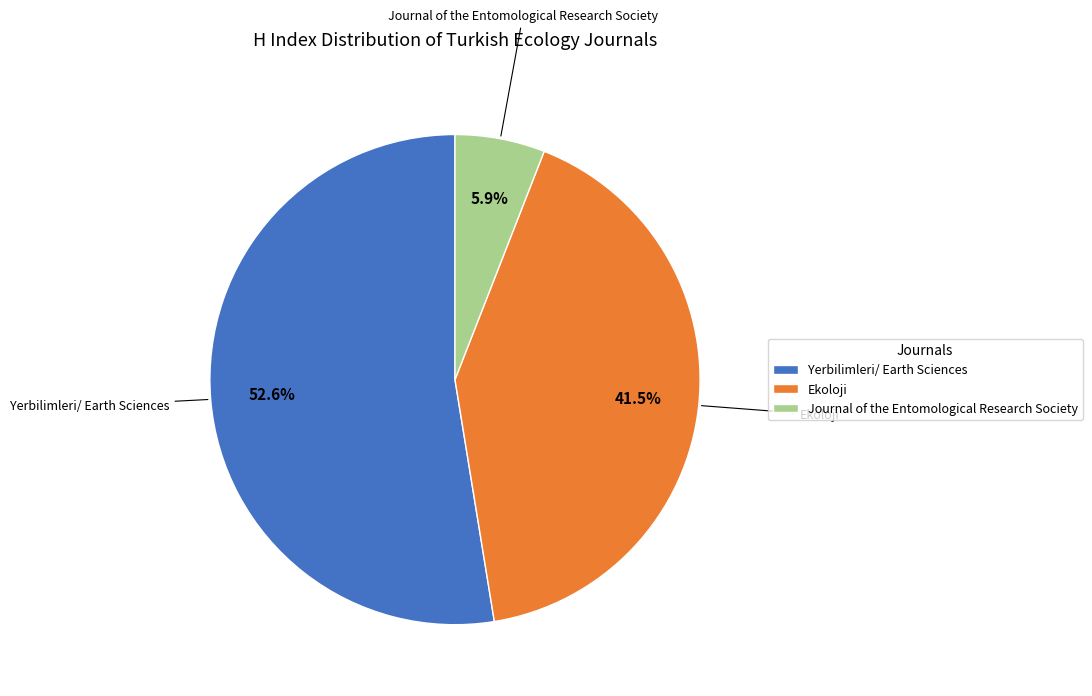

Between Ekoloji and Journal of the Entomological Research Society, which is larger?

Ekoloji